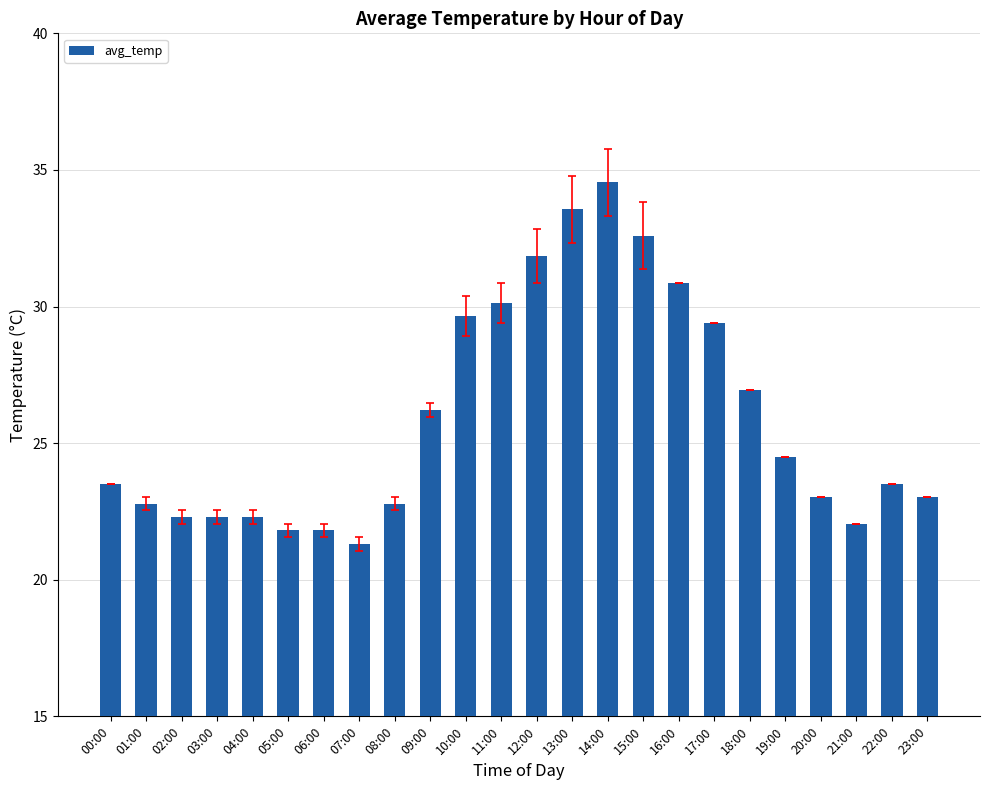

Is it true that the value at 21:00 is 15.2?

False